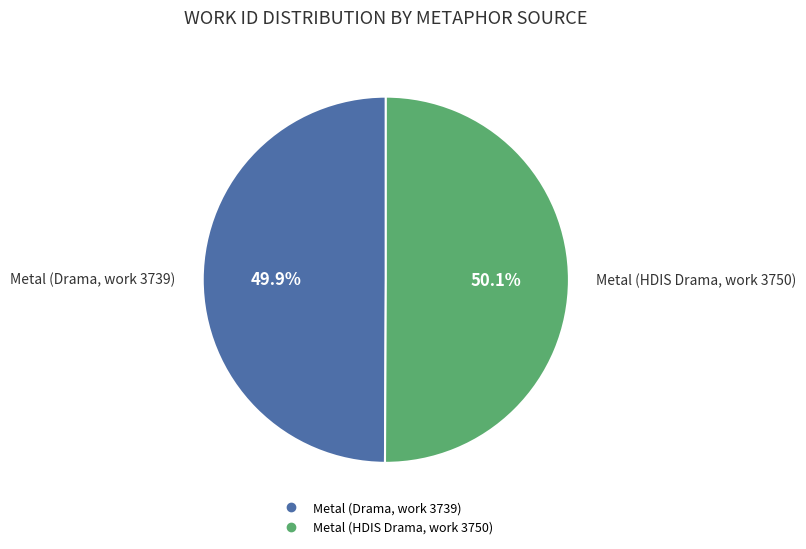

True or false: Metal (Drama, work 3739) accounts for 50% of the total.

True